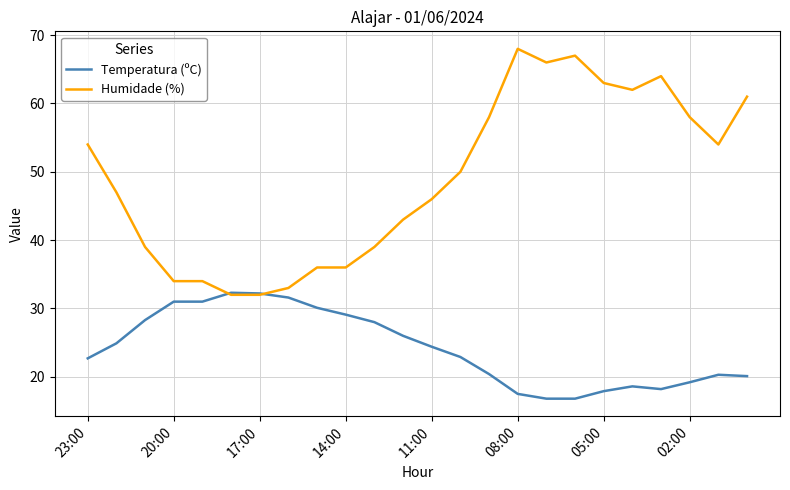

What is the maximum value for Temperatura (ºC)?

32.3